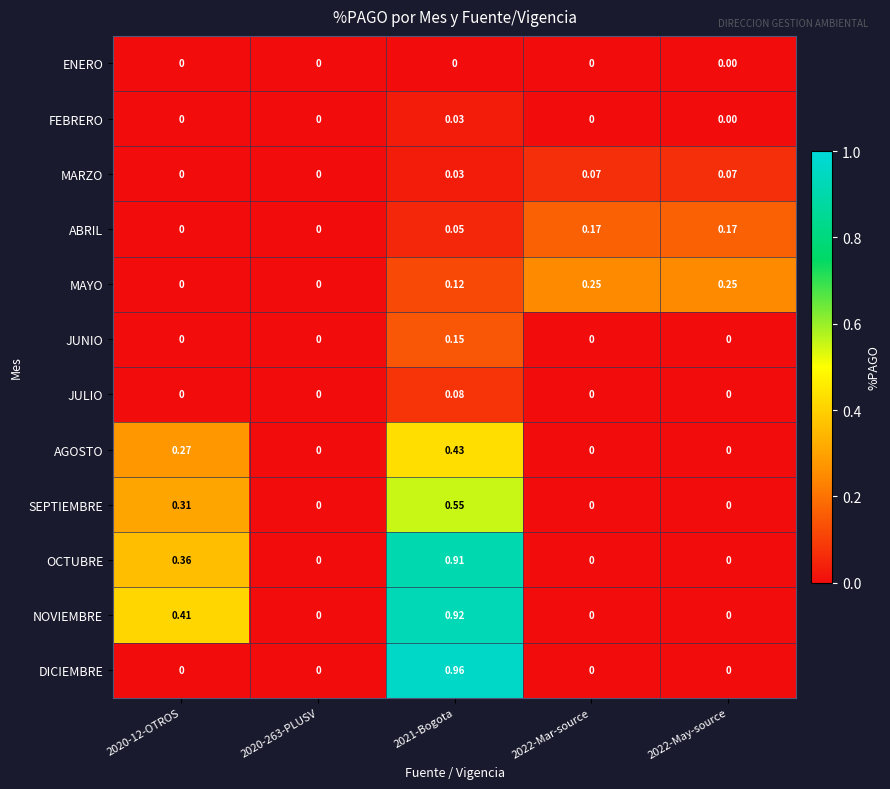

Which series has the largest range (max minus min)?

DICIEMBRE